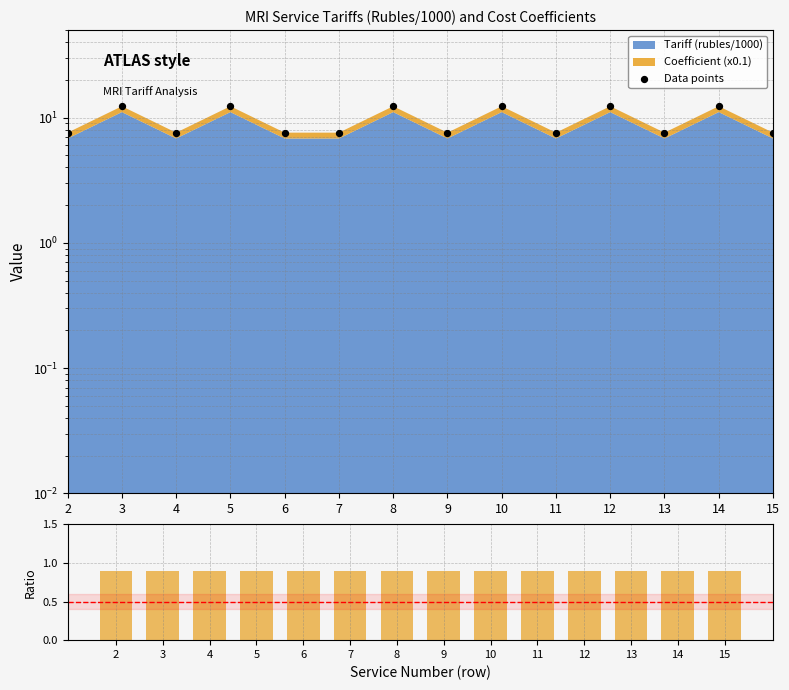

Which series contains the lowest Y value?

Coefficient (x0.1)